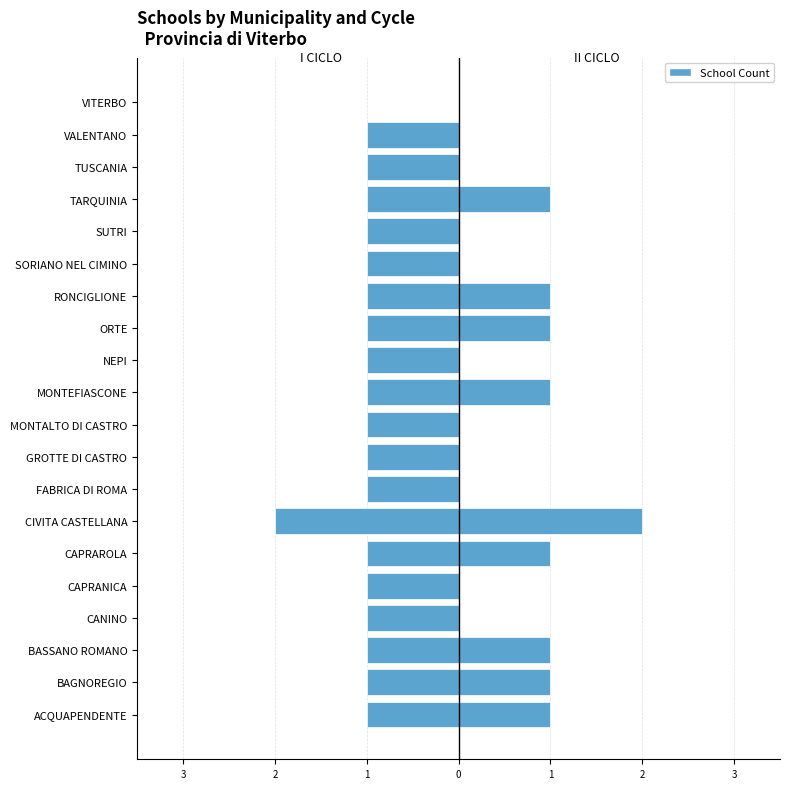

What is the difference between the highest and lowest values at RONCIGLIONE?

2